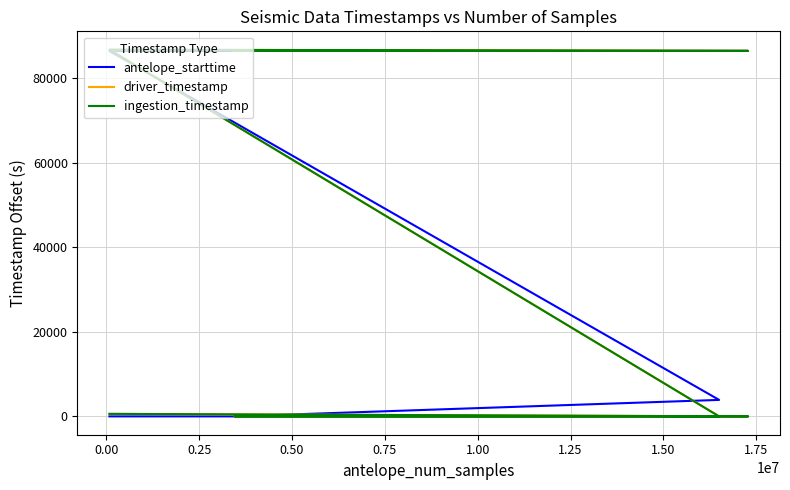

After their last crossing, which series has the higher values: driver_timestamp or antelope_starttime?

driver_timestamp